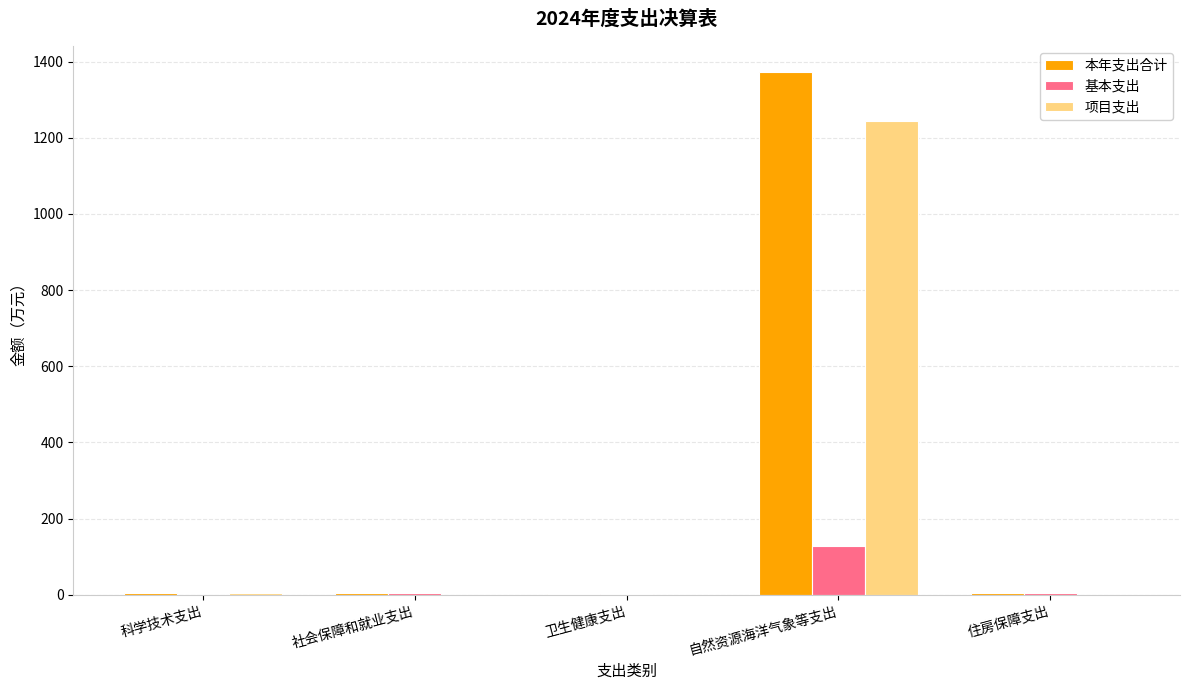

At which category is the sum across all series the highest?

自然资源海洋气象等支出